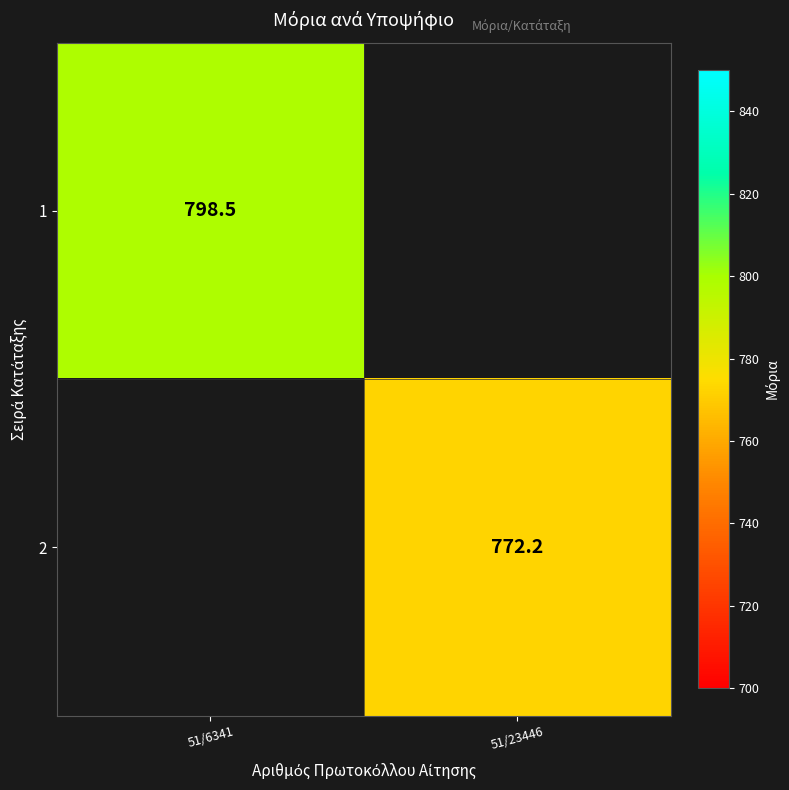

True or false: 2 has a value of 772.2 at 51/23446.

True